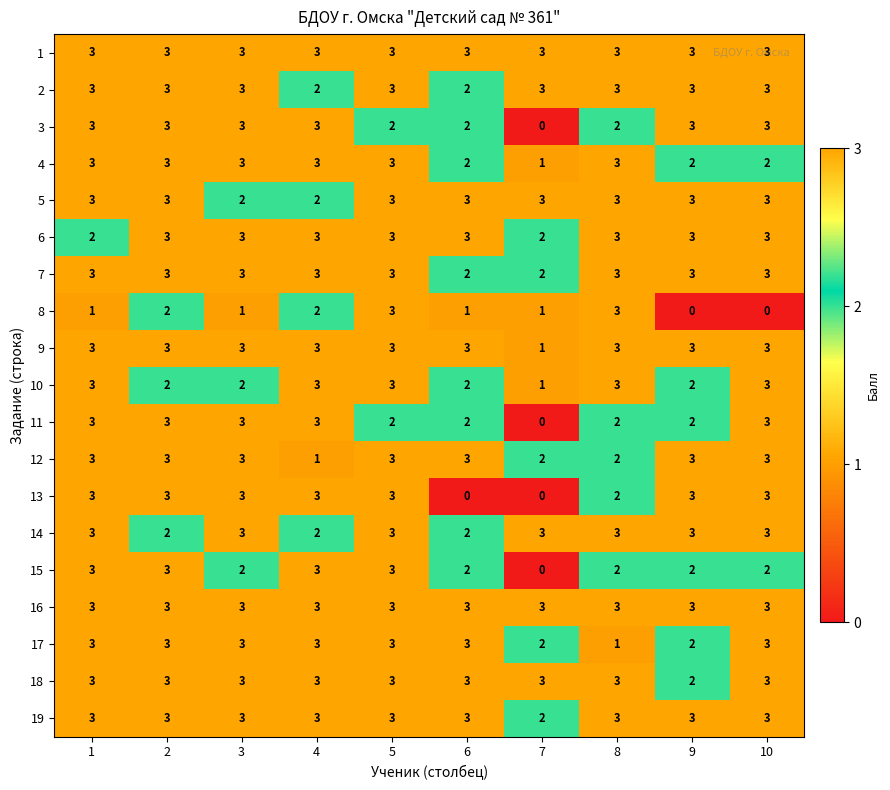

What is the approximate value of 17 at 5?

3